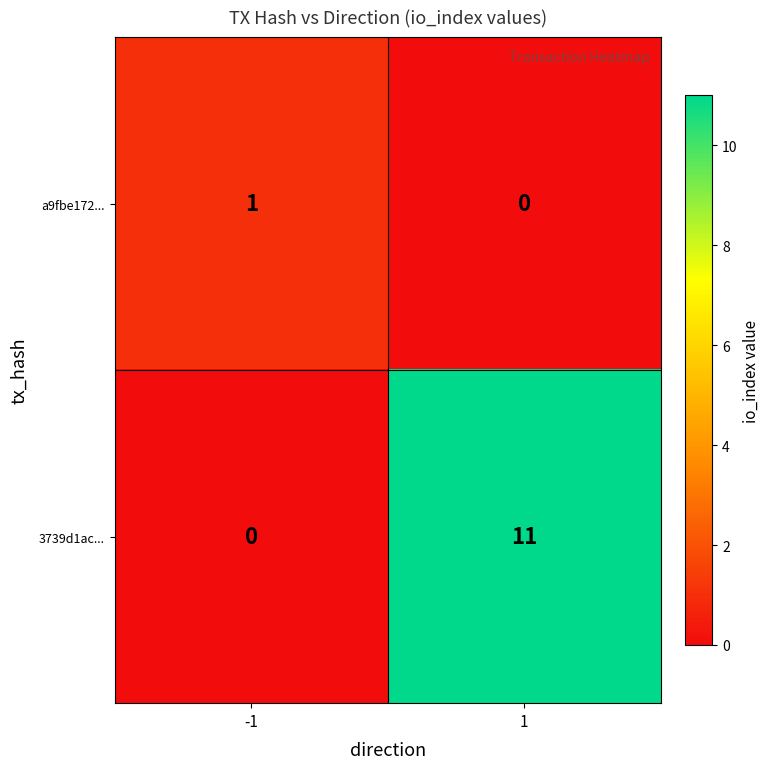

Which series has the largest total across all categories?

3739d1ac...